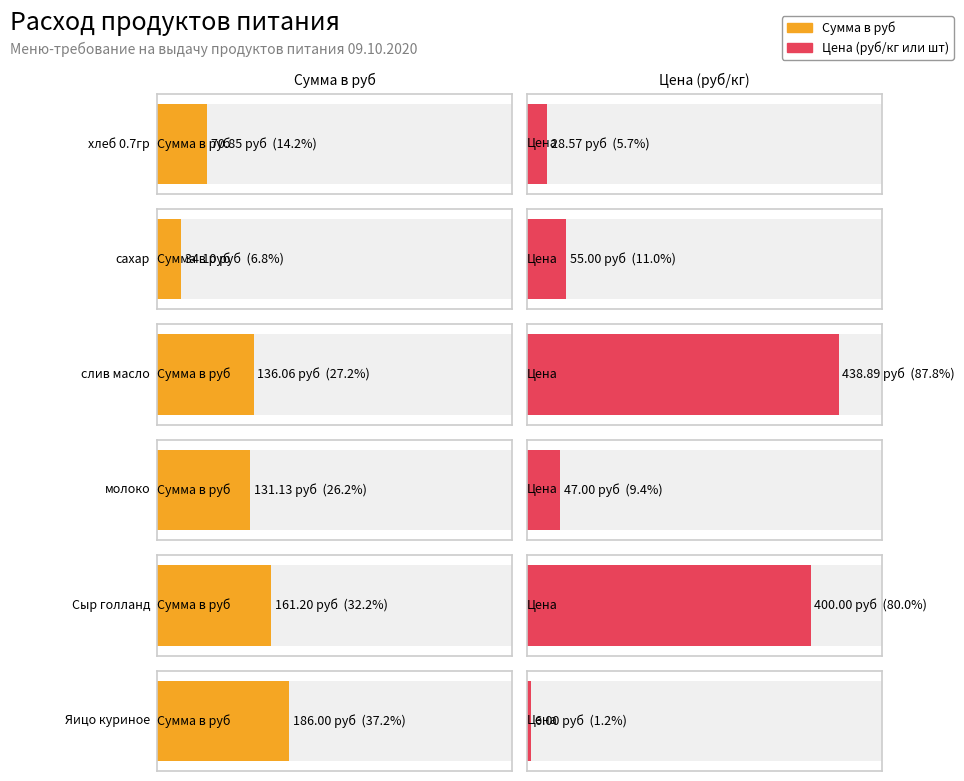

Reading left to right, list all the values displayed in this chart.

Сумма в руб: 70.9	34.1	136.1	131.1	161.2	186.0
Цена: 28.6	55.0	438.9	47.0	400.0	6.0